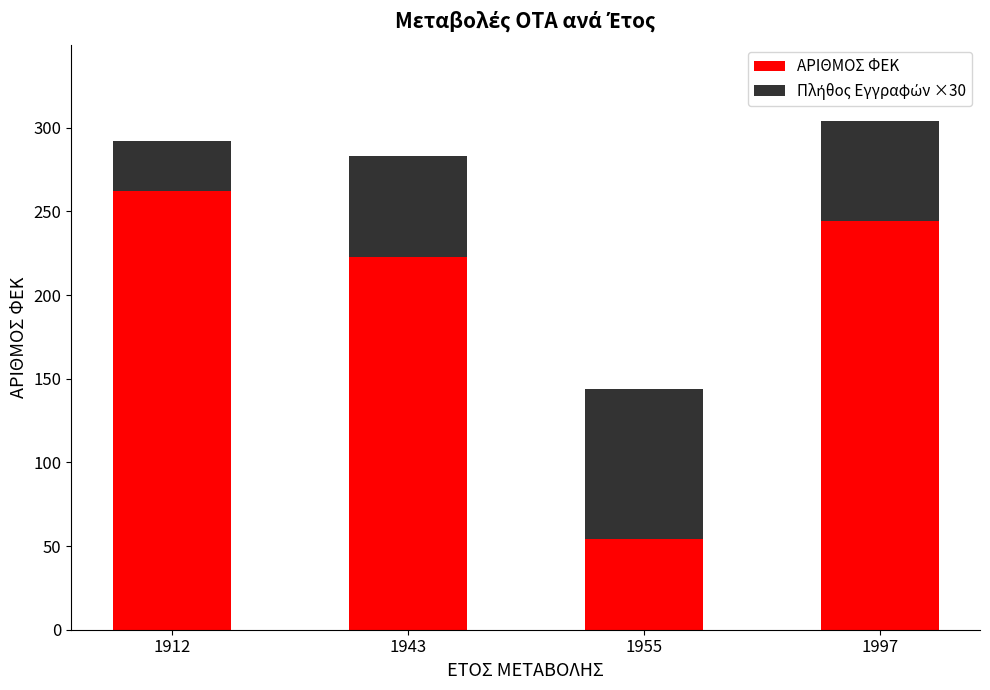

What is the average value of the ΑΡΙΘΜΟΣ ΦΕΚ series?

196